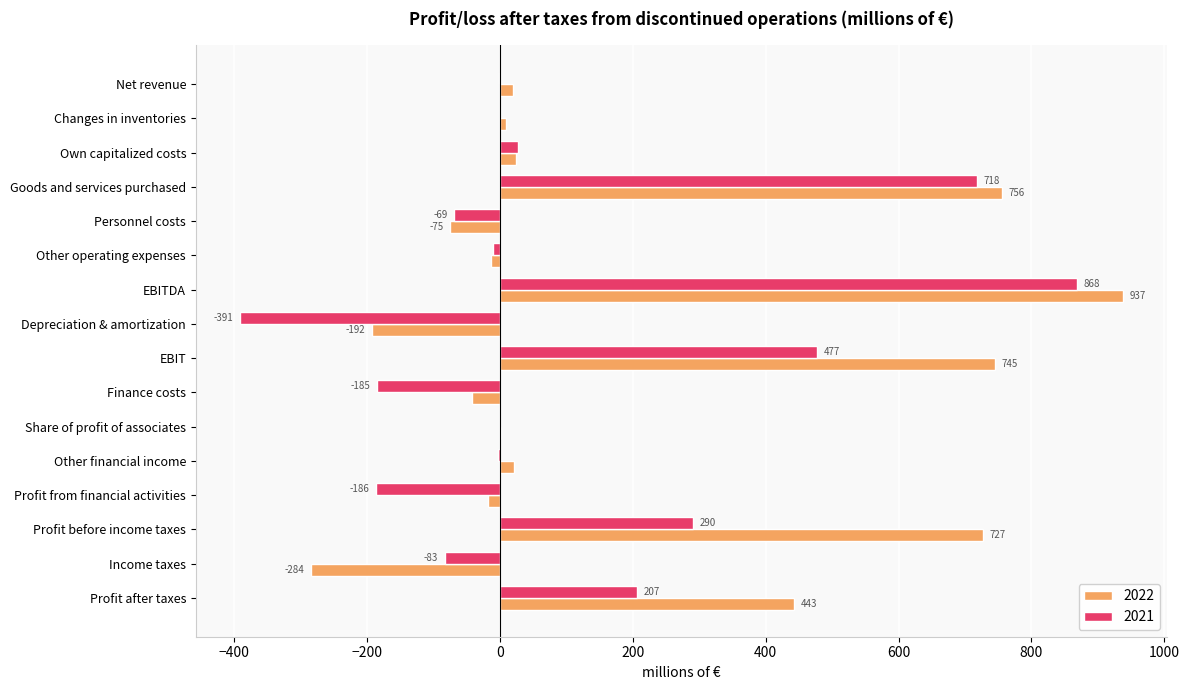

What value does the 2022 series have at Finance costs, to the nearest 10?

-40